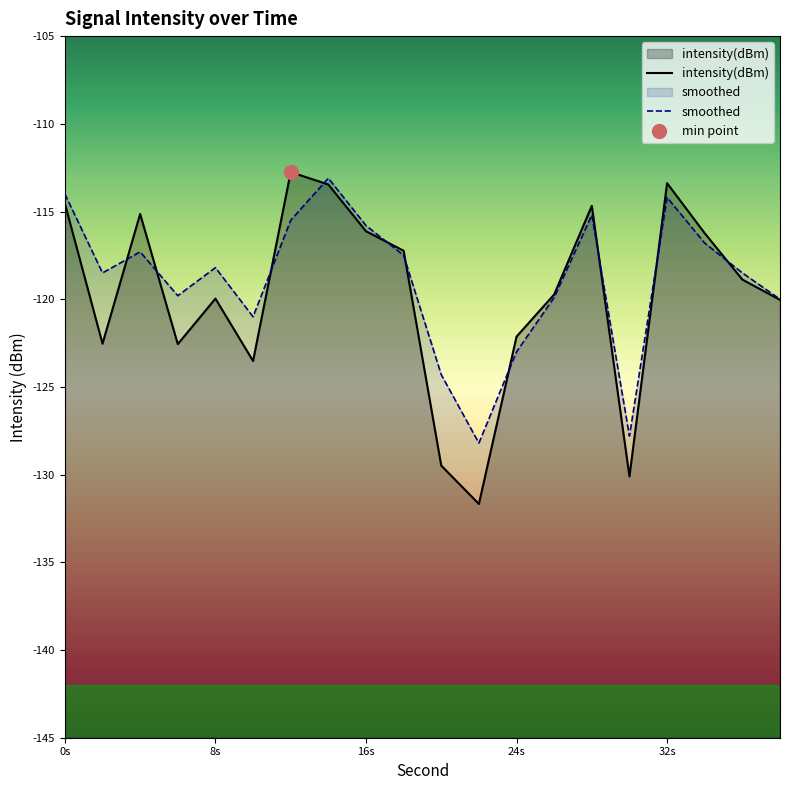

How many times do smoothed and intensity(dBm) cross each other?

10